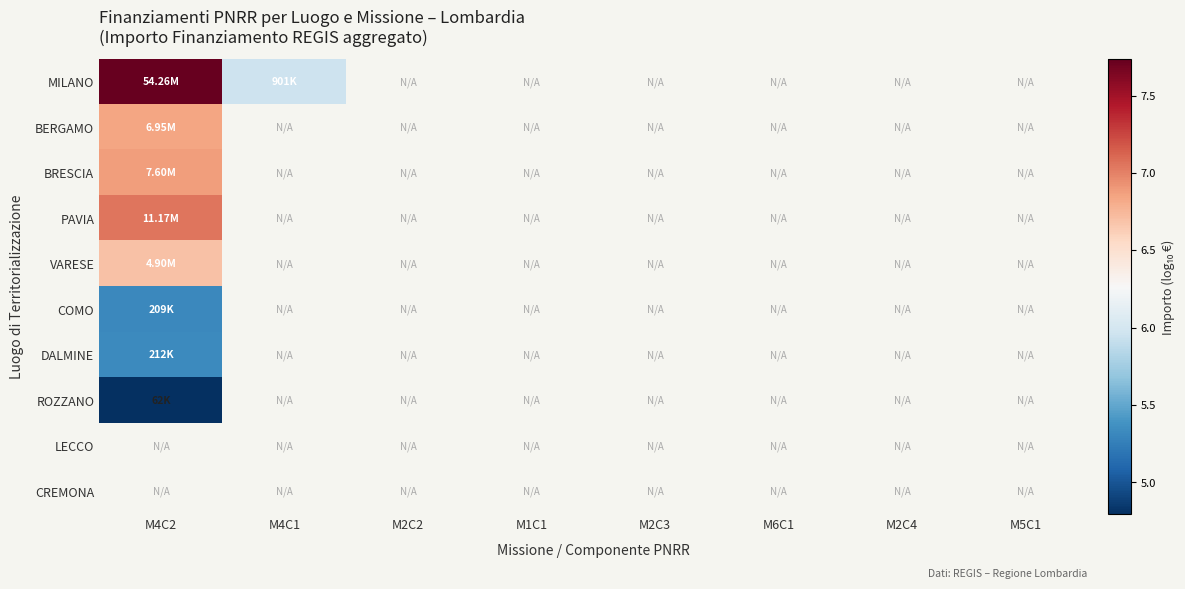

How many values in COMO are above zero?

1